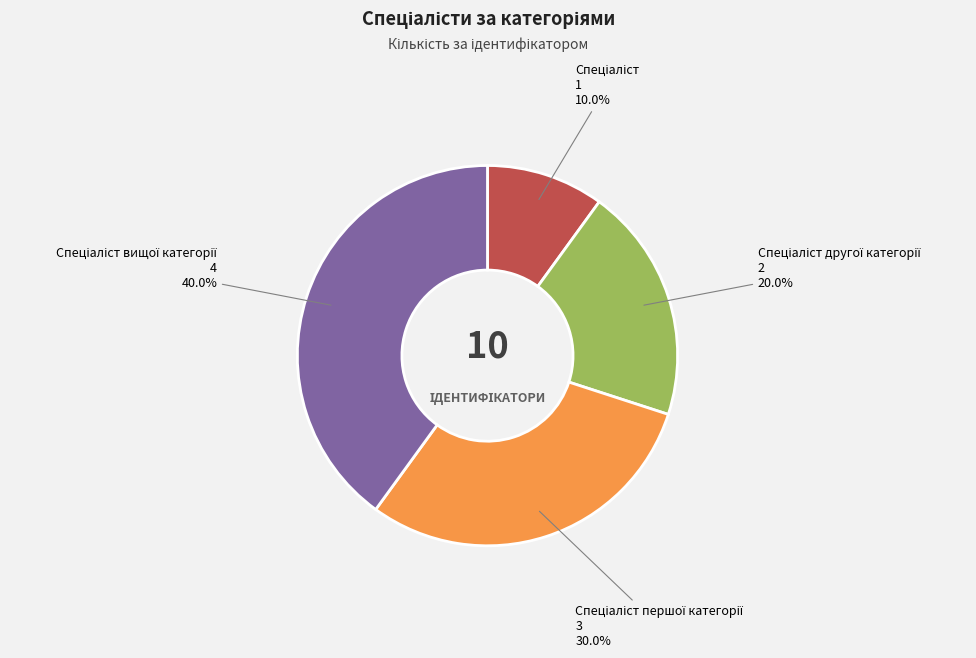

Does any single category account for the majority?

No